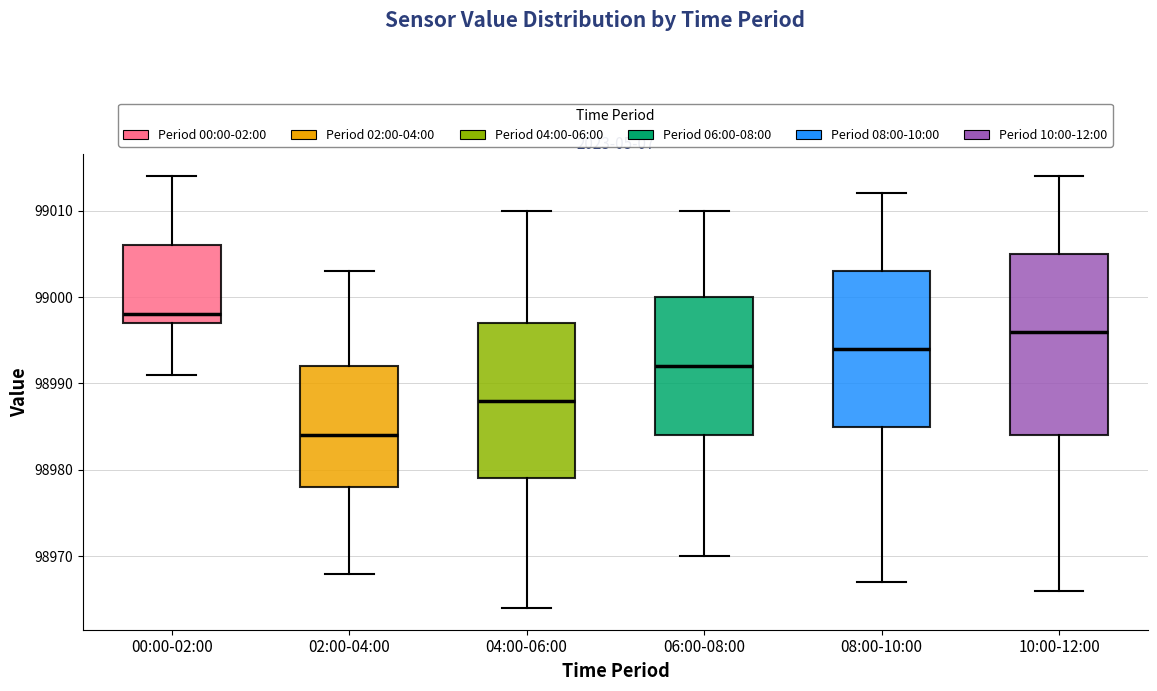

Reading left to right, read every box against the y-axis: the position of its median line, the range the box covers, and the ends of its whiskers. The values are not printed on the chart, so give them approximately, as read against the axis.

00:00-02:00: median 98998, box 98997 to 99006, whiskers 98991 to 99014
02:00-04:00: median 98984, box 98978 to 98992, whiskers 98968 to 99003
04:00-06:00: median 98988, box 98979 to 98997, whiskers 98964 to 99010
06:00-08:00: median 98992, box 98984 to 99000, whiskers 98970 to 99010
08:00-10:00: median 98994, box 98985 to 99003, whiskers 98967 to 99012
10:00-12:00: median 98996, box 98984 to 99005, whiskers 98966 to 99014